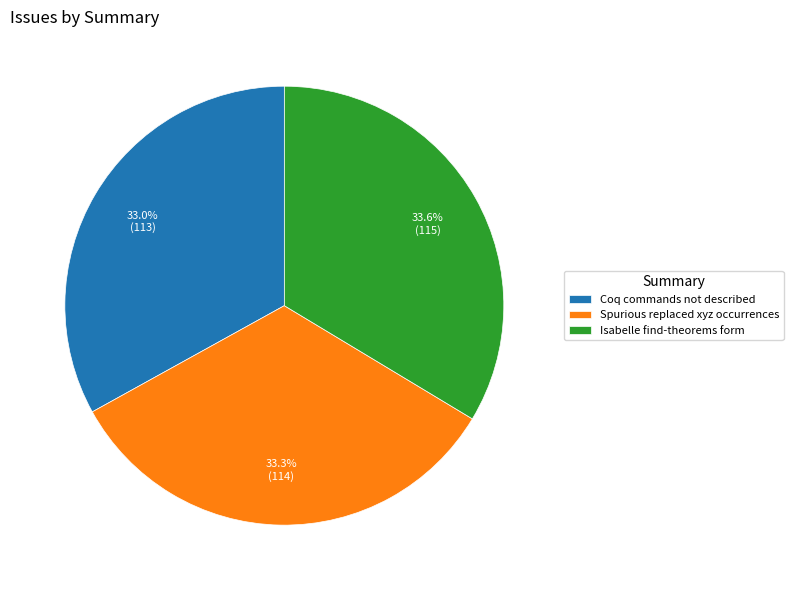

Is there a majority slice in this chart?

No